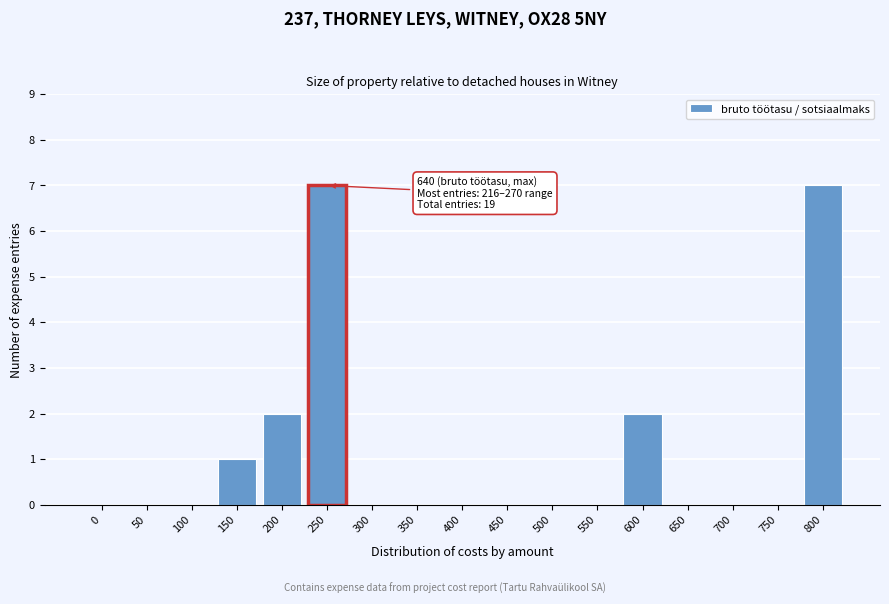

Reading left to right, what are all the values shown in this chart?

0=0	50=0	100=0	150=1	200=2	250=7	300=0	350=0	400=0	450=0	500=0	550=0	600=2	650=0	700=0	750=0	800=7